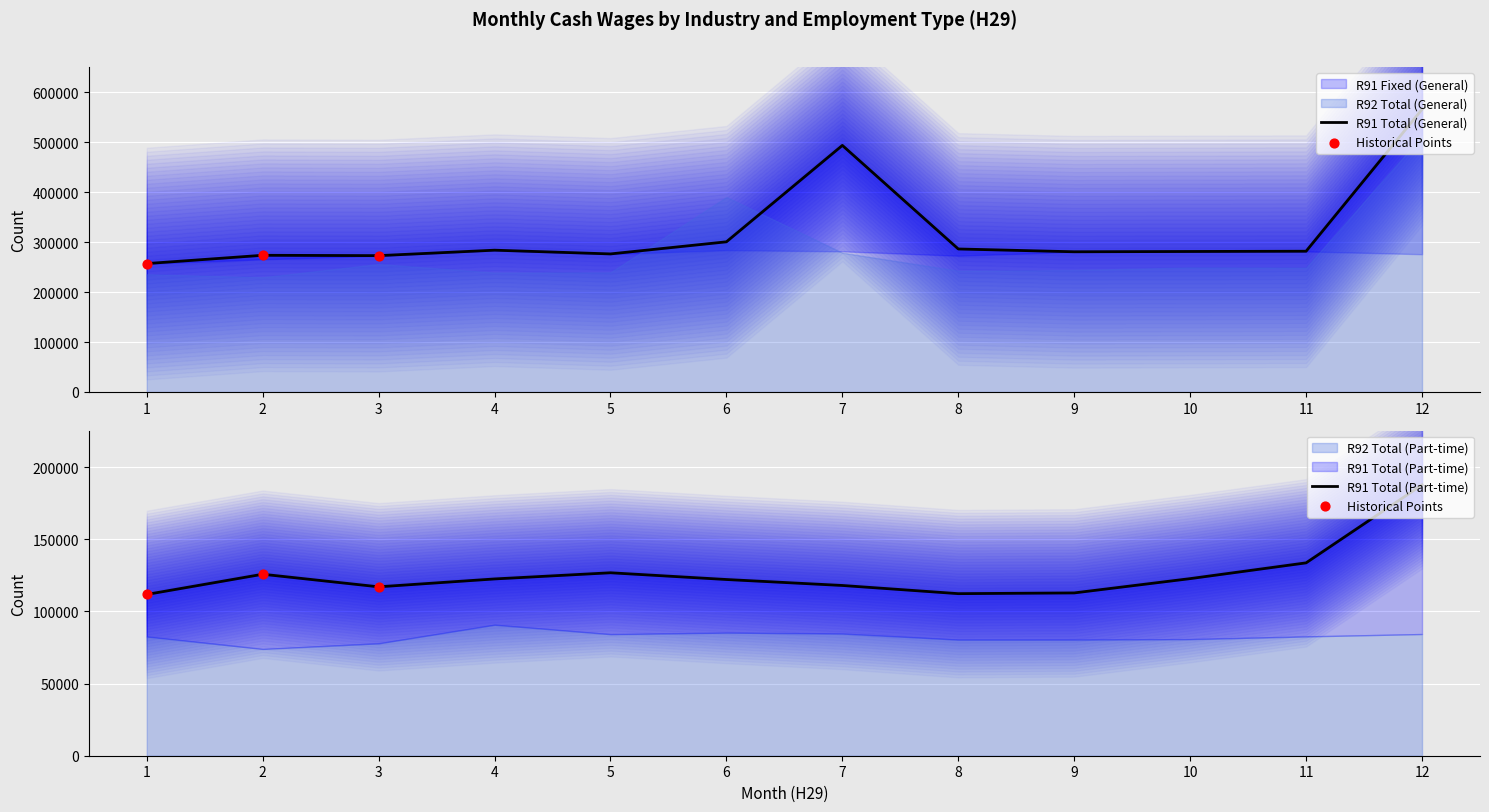

Which series has the widest spread of Y values?

R91 Total (General)